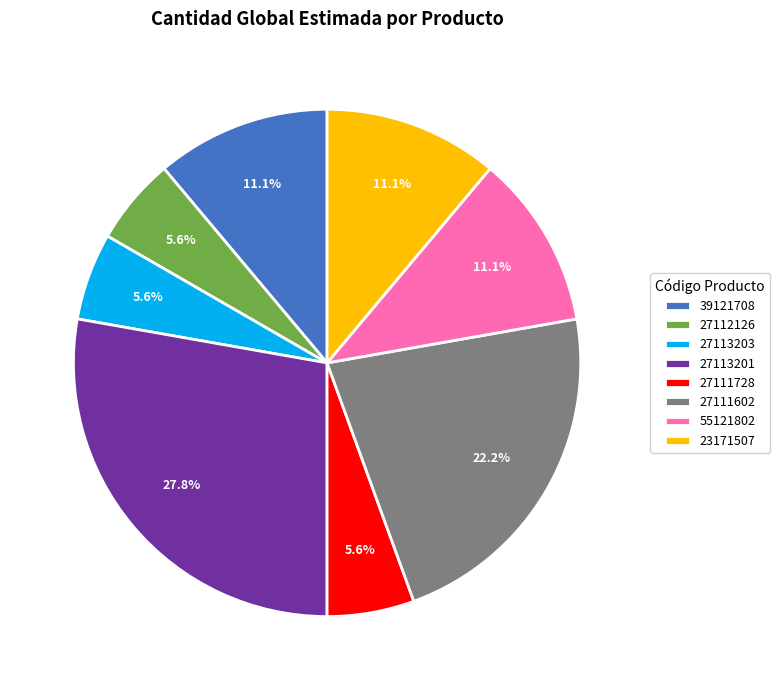

Is there a majority slice in this chart?

No